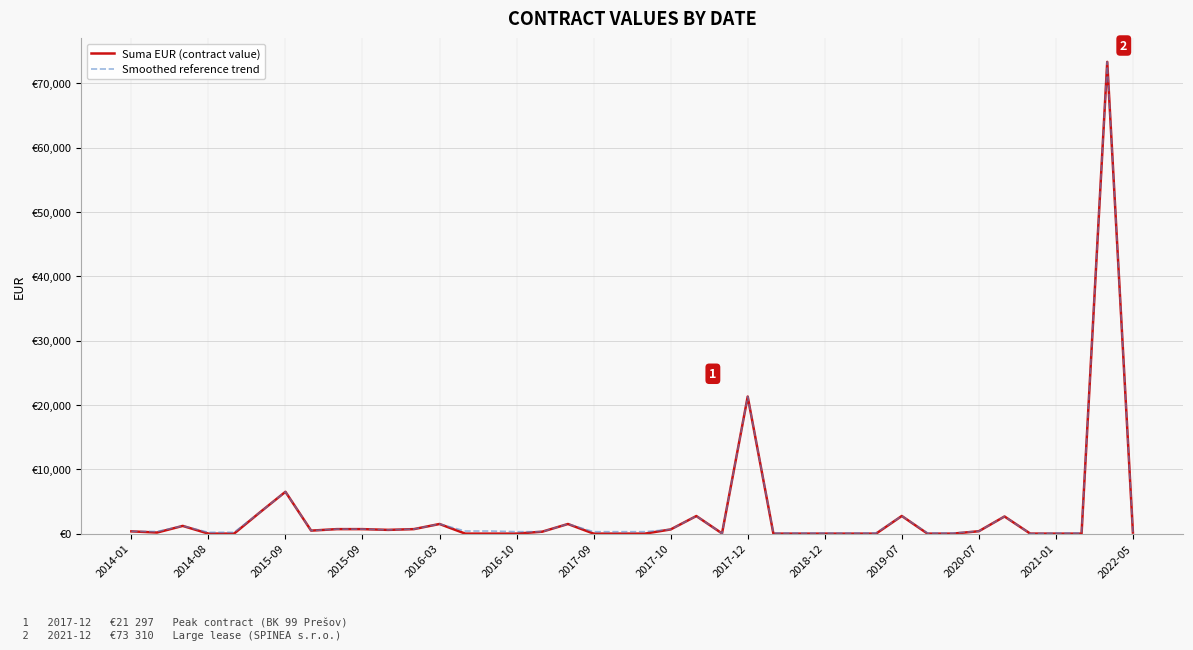

What are all the series names shown in the legend?

Suma EUR (contract value), Smoothed reference trend